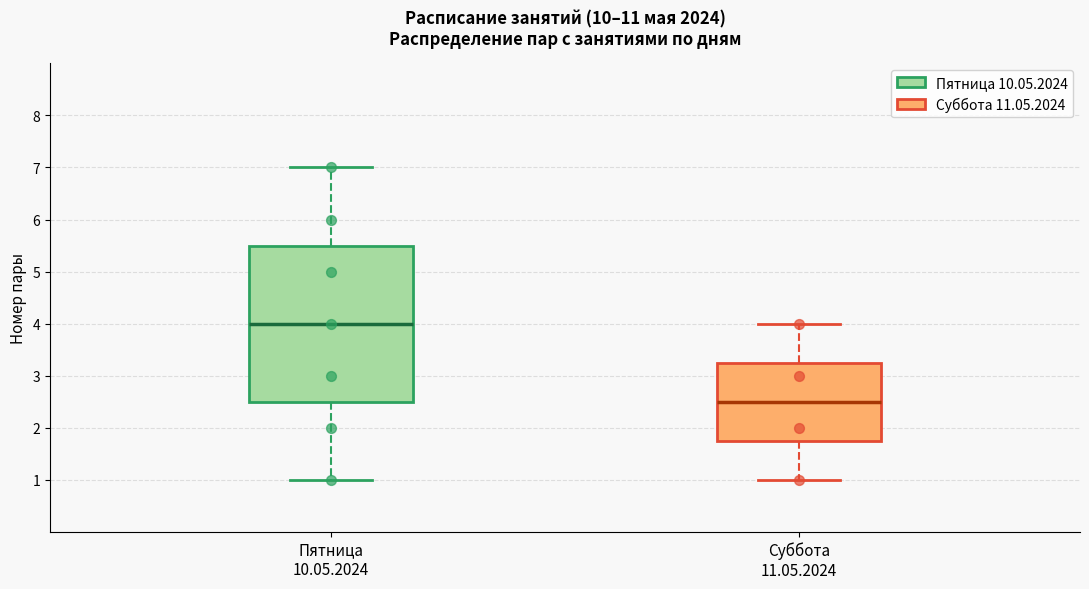

Reading left to right, transcribe this box plot: for each box, give where its median line is, the range the box spans, and where its two whiskers end, as read against the y-axis. The values are not printed on the chart, so give them approximately, as read against the axis.

Пятница 10.05.2024: median 4.0, box 2.5 to 5.5, whiskers 1.0 to 7.0
Суббота 11.05.2024: median 2.5, box 1.8 to 3.3, whiskers 1.0 to 4.0